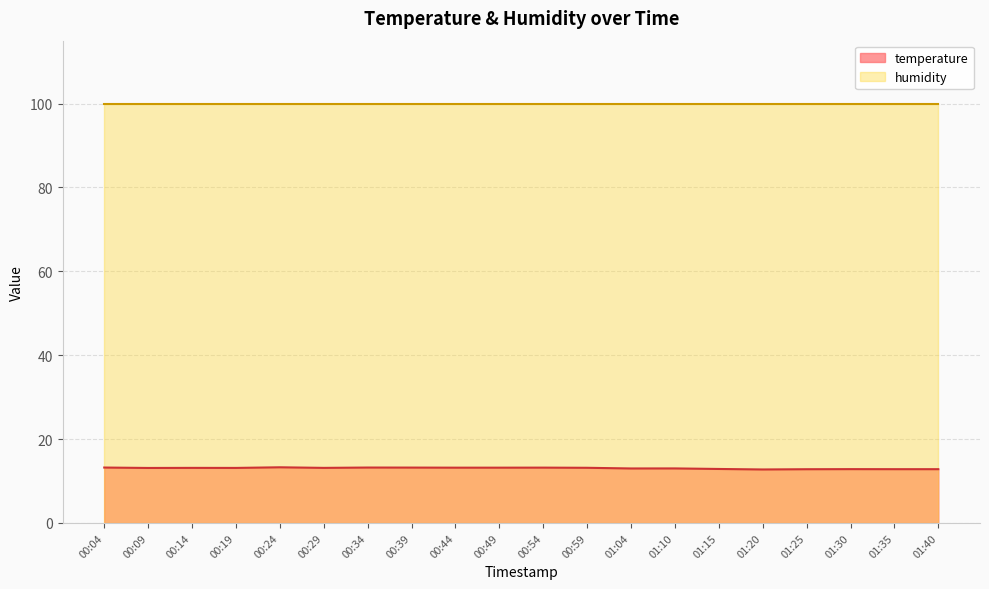

How many data points are less than 13?

7